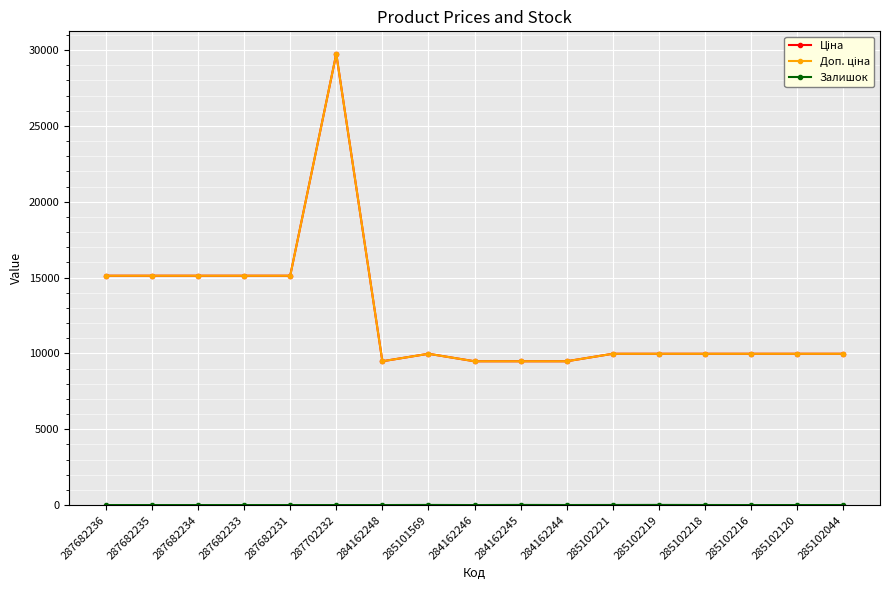

The Ціна series shows 9975.0 at 285102216. True or false?

True